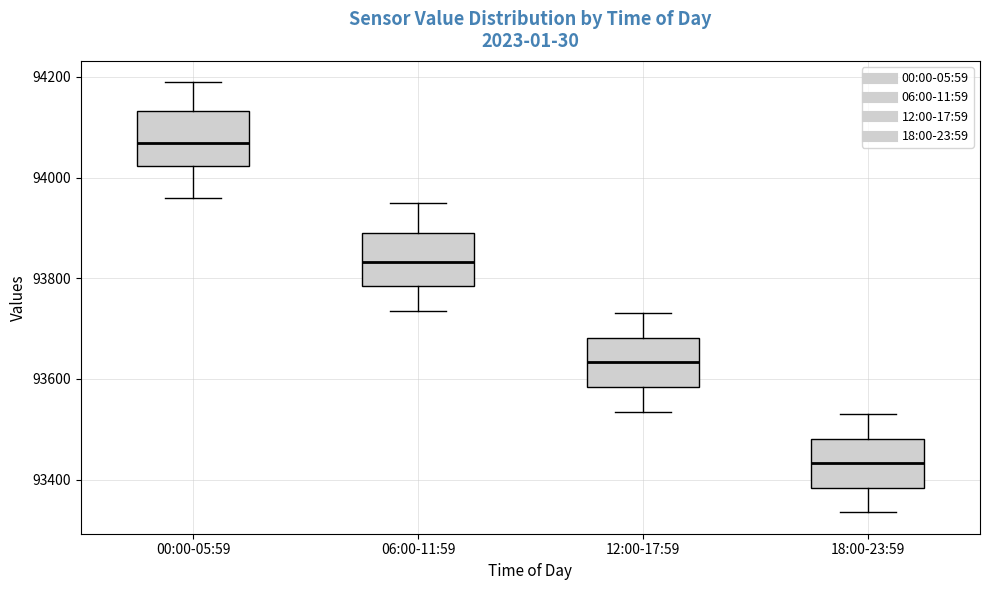

Where is the upper edge of the box for 12:00-17:59 on the y-axis? The values are not printed on the chart, so give them approximately, as read against the axis.

93680